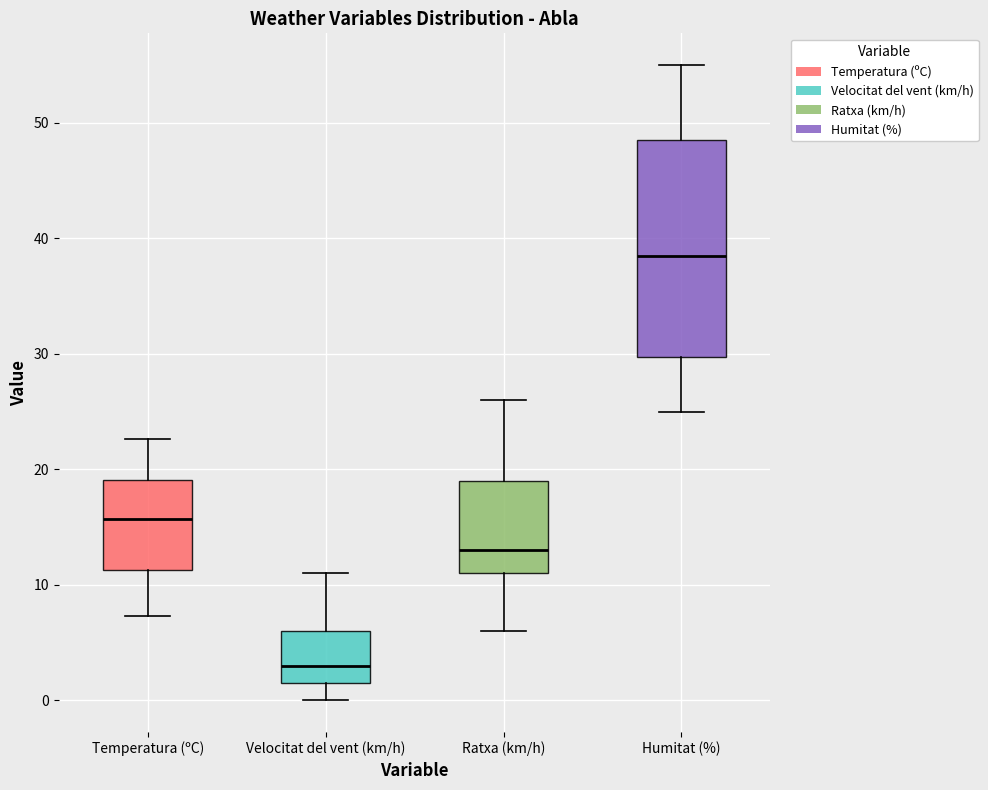

Reading left to right, read every box against the y-axis: the position of its median line, the range the box covers, and the ends of its whiskers. The values are not printed on the chart, so give them approximately, as read against the axis.

Temperatura (ºC): median 16, box 11 to 19, whiskers 7 to 23
Velocitat del vent (km/h): median 3, box 2 to 6, whiskers 0 to 11
Ratxa (km/h): median 13, box 11 to 19, whiskers 6 to 26
Humitat (%): median 39, box 30 to 49, whiskers 25 to 55